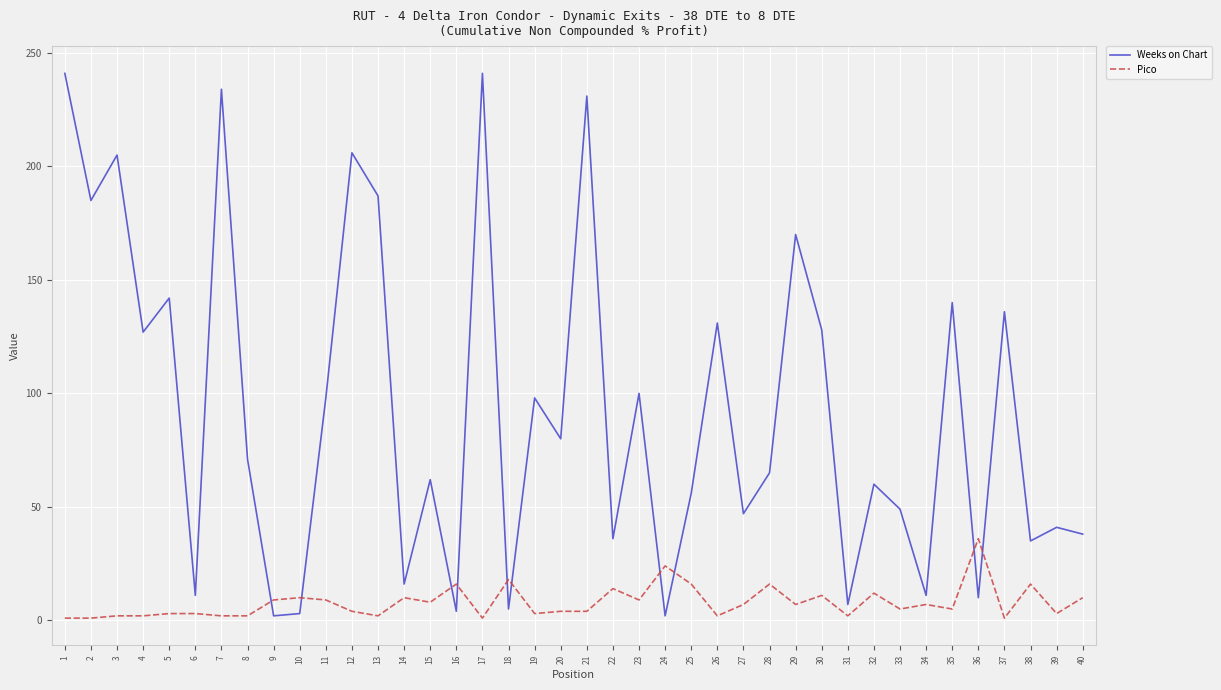

Which series has the largest range (max minus min)?

Weeks on Chart